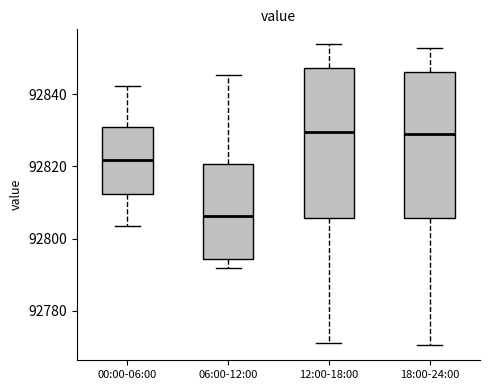

Reading left to right, transcribe this box plot: for each box, give where its median line is, the range the box spans, and where its two whiskers end, as read against the y-axis. The values are not printed on the chart, so give them approximately, as read against the axis.

00:00-06:00: median 92822, box 92812 to 92832, whiskers 92804 to 92842
06:00-12:00: median 92806, box 92794 to 92820, whiskers 92792 to 92846
12:00-18:00: median 92830, box 92806 to 92848, whiskers 92772 to 92854
18:00-24:00: median 92828, box 92806 to 92846, whiskers 92770 to 92852